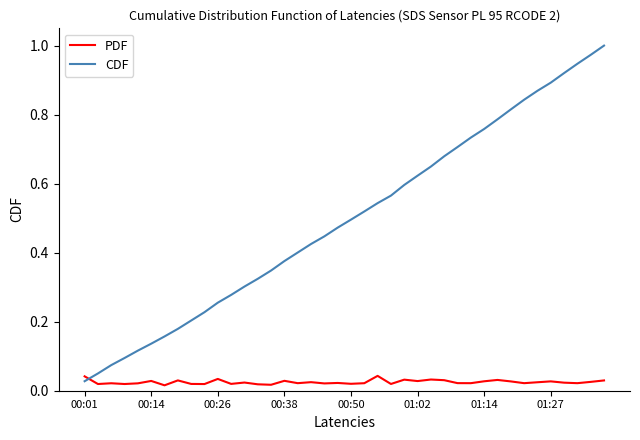

List the series in order of their overall mean, lowest first.

PDF, CDF